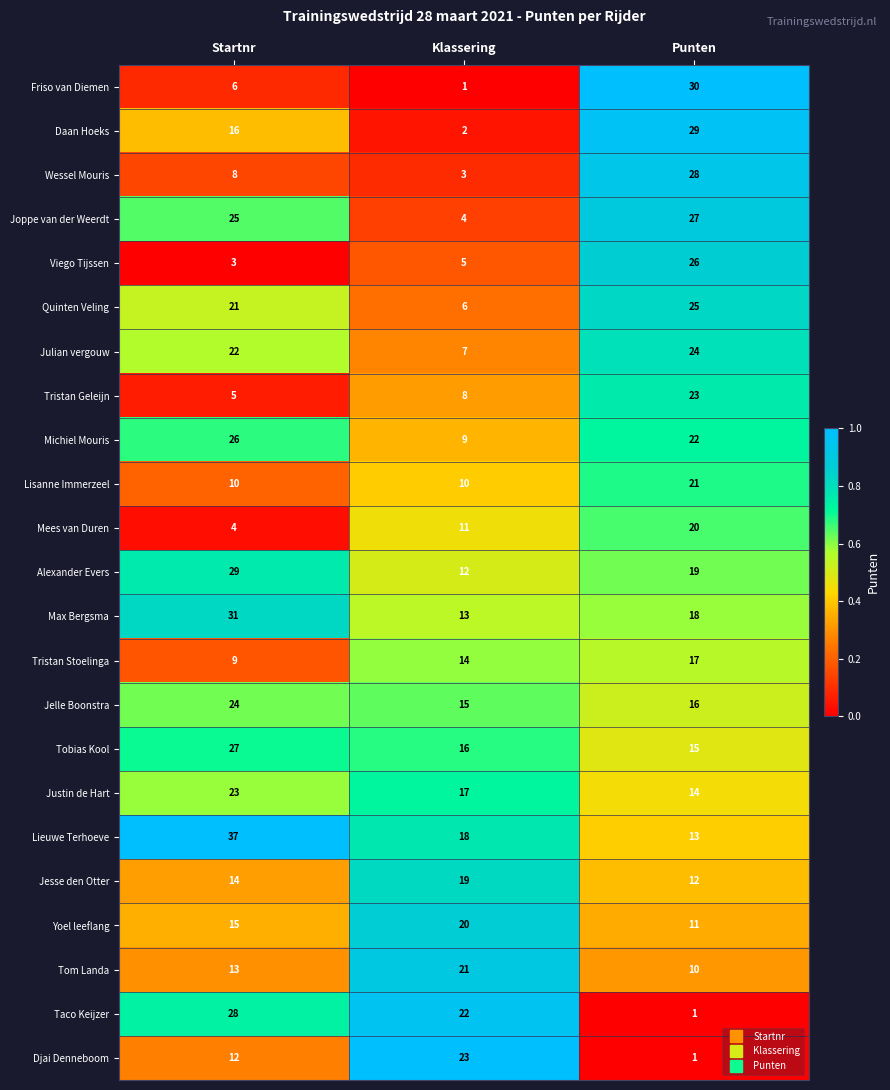

Count the number of data series in this chart.

23